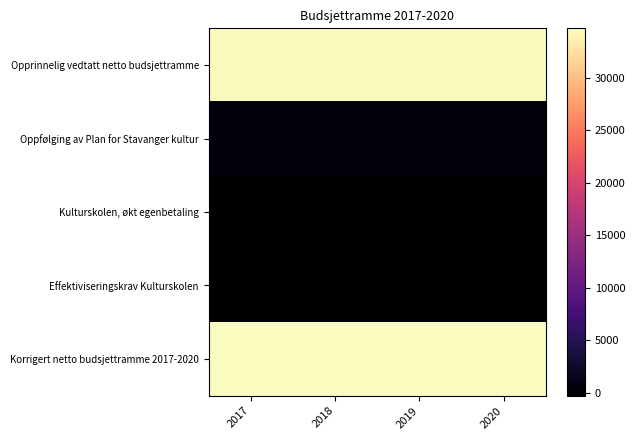

Which series changed the most between 2018 and 2020?

Opprinnelig vedtatt netto budsjettramme